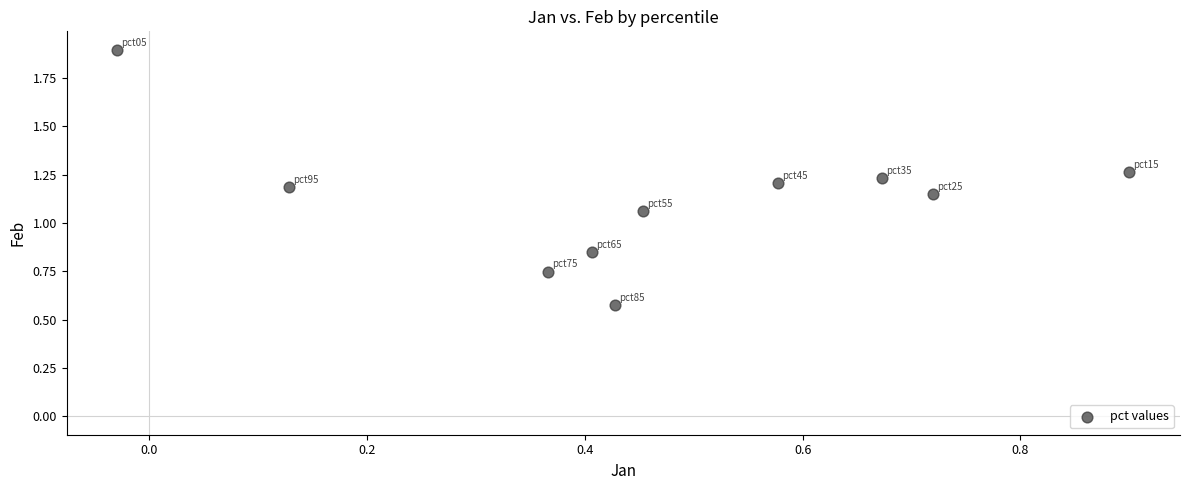

What is the average X value?

0.5